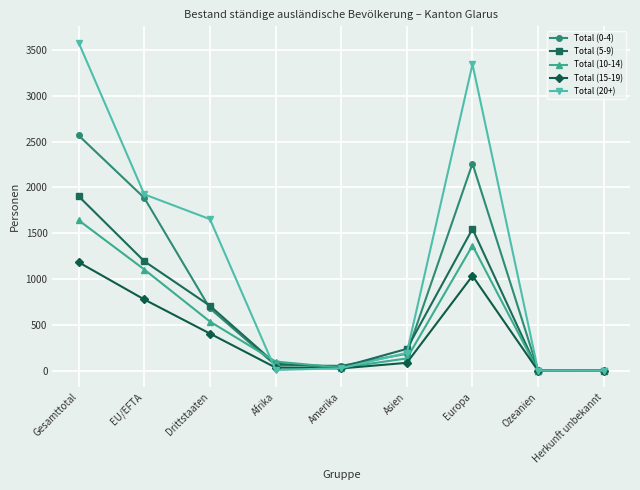

Between Gesamttotal and Herkunft unbekannt, which series saw the biggest shift?

Total (20+)